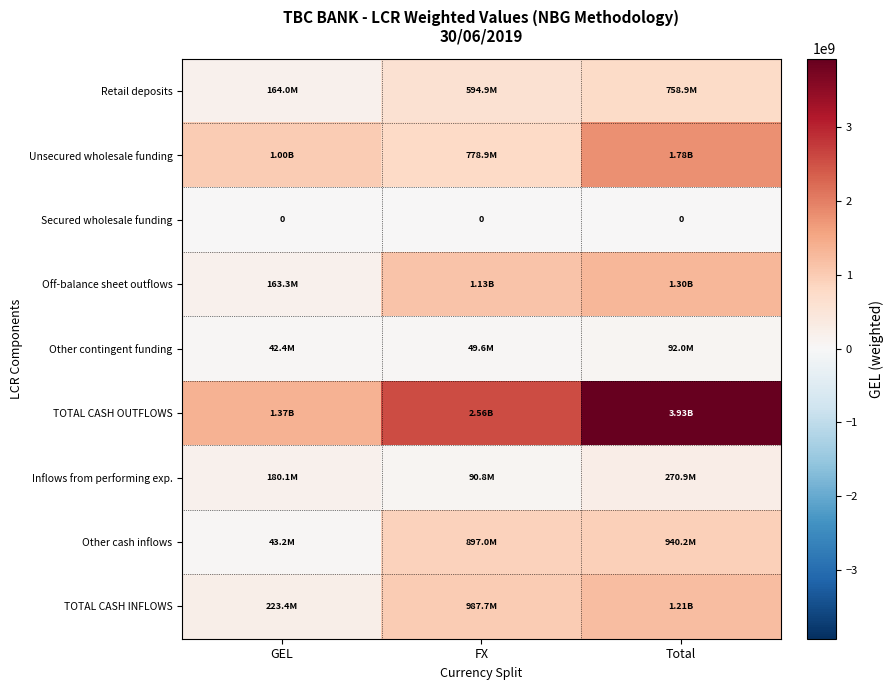

Count the number of categories in the chart.

3